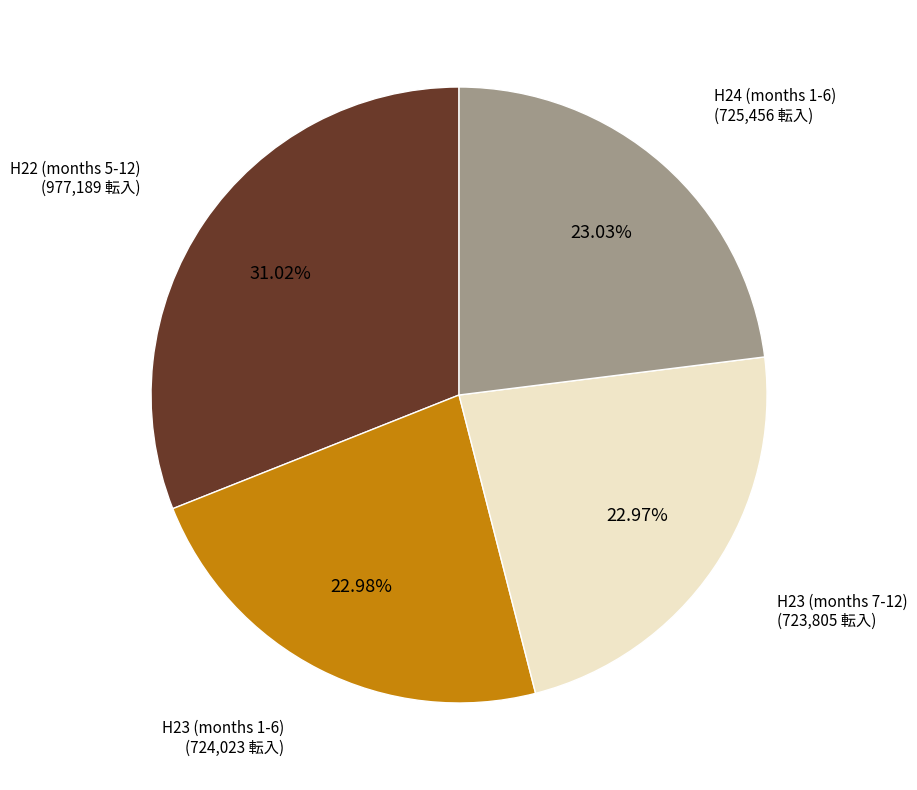

Is there a majority slice in this chart?

No